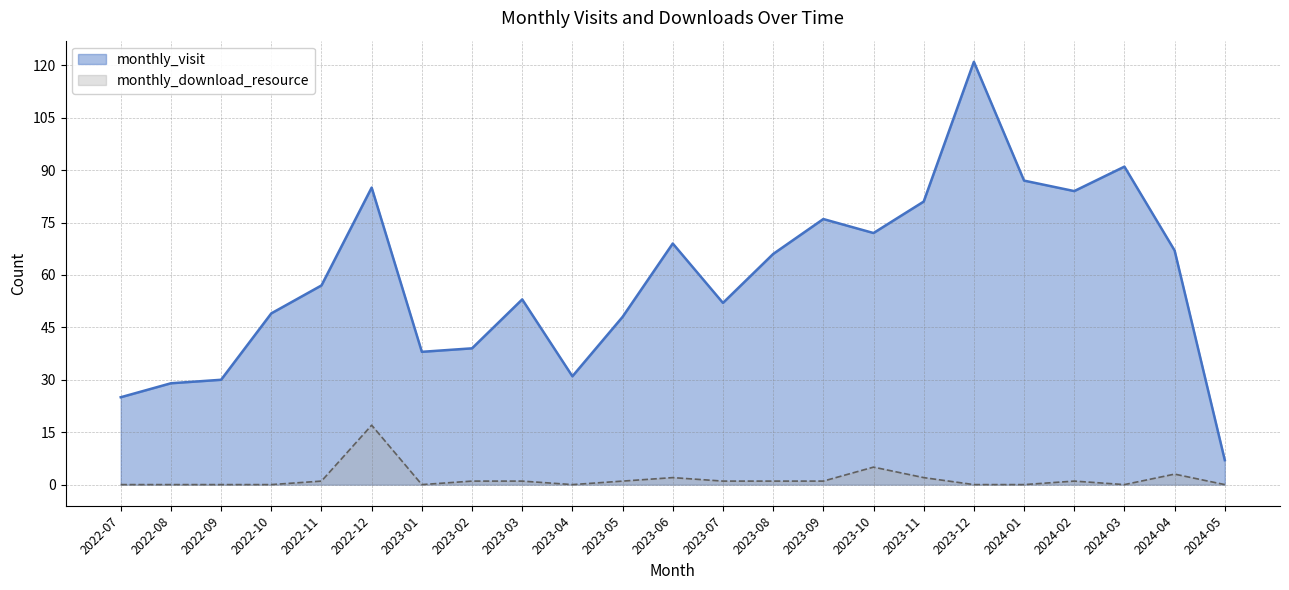

Reading right to left, list all the values displayed in this chart.

monthly_visit: 7	67	91	84	87	121	81	72	76	66	52	69	48	31	53	39	38	85	57	49	30	29	25
monthly_download_resource: 0	3	0	1	0	0	2	5	1	1	1	2	1	0	1	1	0	17	1	0	0	0	0